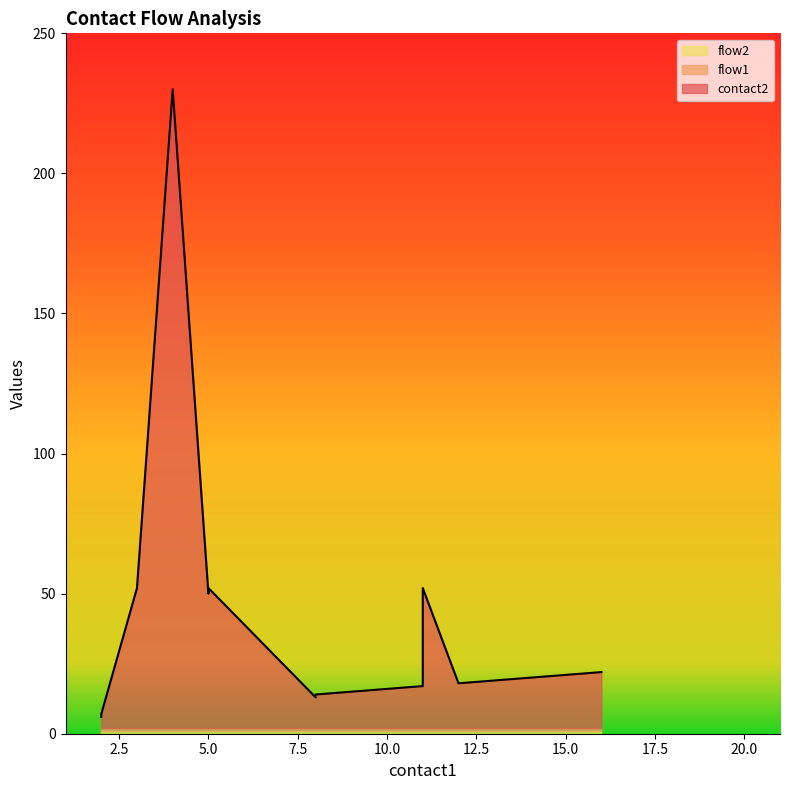

At 5, list the series in order from smallest to largest.

flow1, flow2, contact2